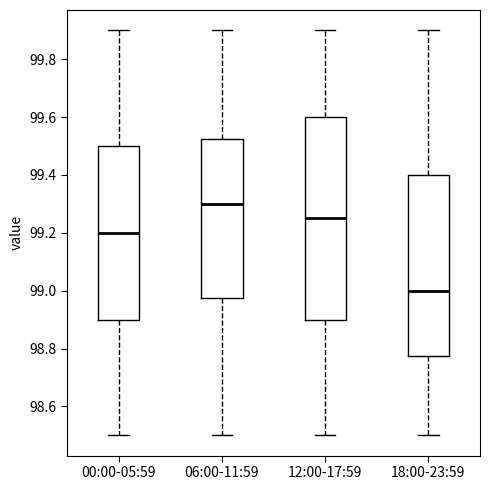

Reading left to right, read every box against the y-axis: the position of its median line, the range the box covers, and the ends of its whiskers. The values are not printed on the chart, so give them approximately, as read against the axis.

00:00-05:59: median 99.20, box 98.90 to 99.50, whiskers 98.50 to 99.90
06:00-11:59: median 99.30, box 98.98 to 99.52, whiskers 98.50 to 99.90
12:00-17:59: median 99.26, box 98.90 to 99.60, whiskers 98.50 to 99.90
18:00-23:59: median 99.00, box 98.78 to 99.40, whiskers 98.50 to 99.90